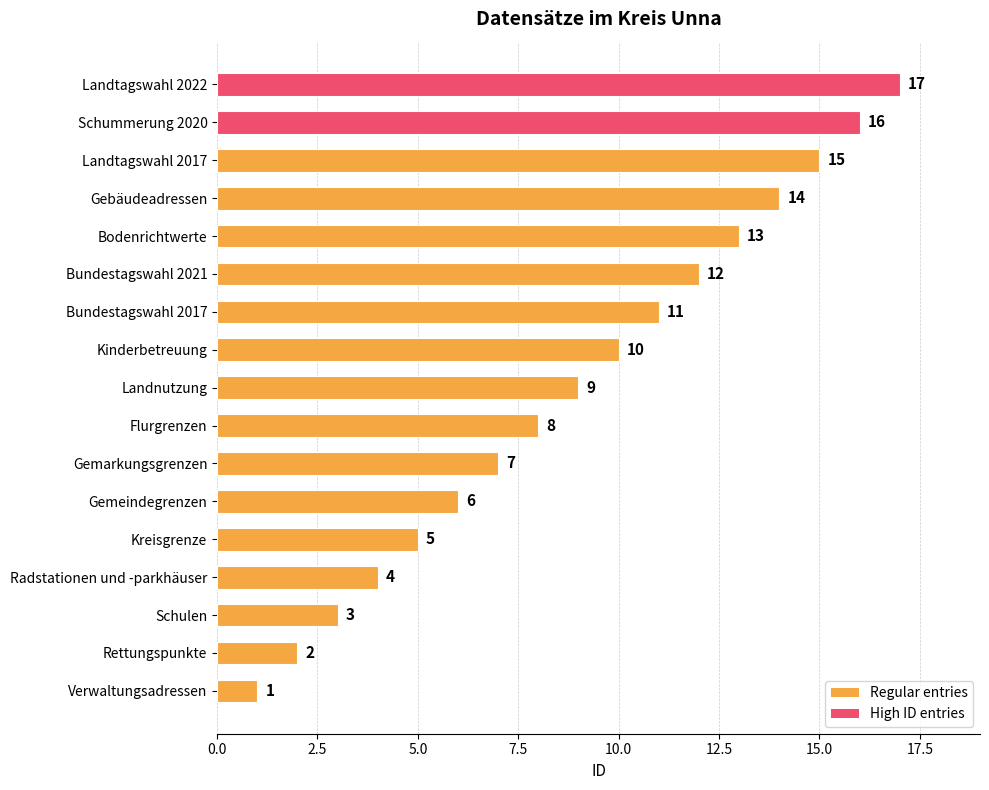

Read the value at Bundestagswahl 2021, to the nearest 10.

10